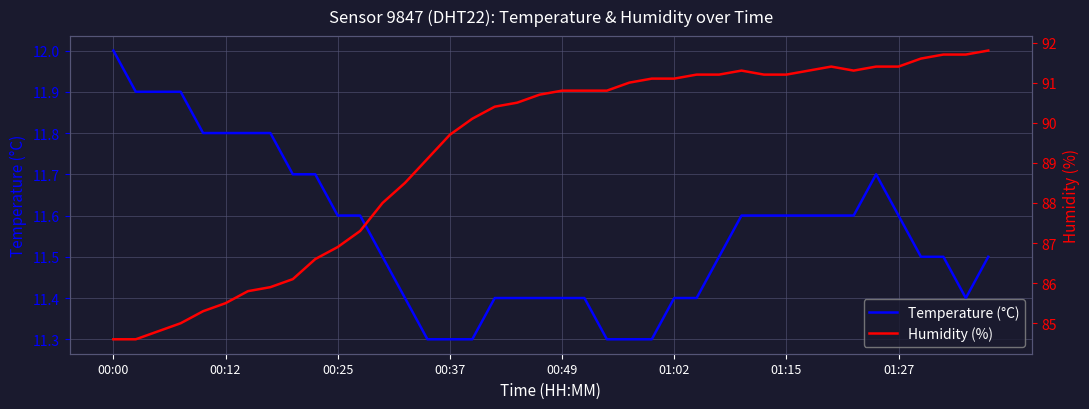

True or false: Temperature (°C) has a value of 6.1 at 00:12.

False